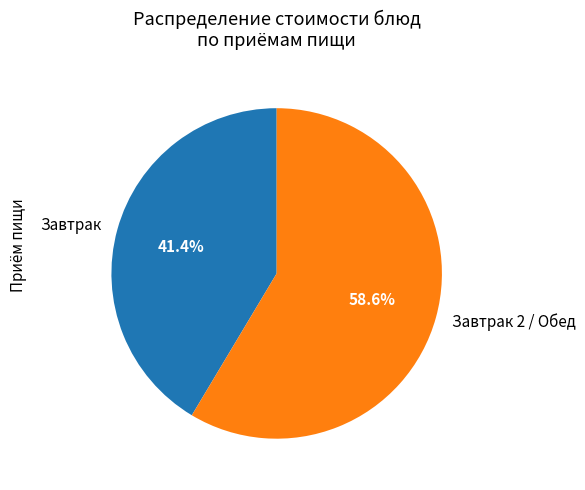

Is there any slice that represents more than half of the pie?

Yes